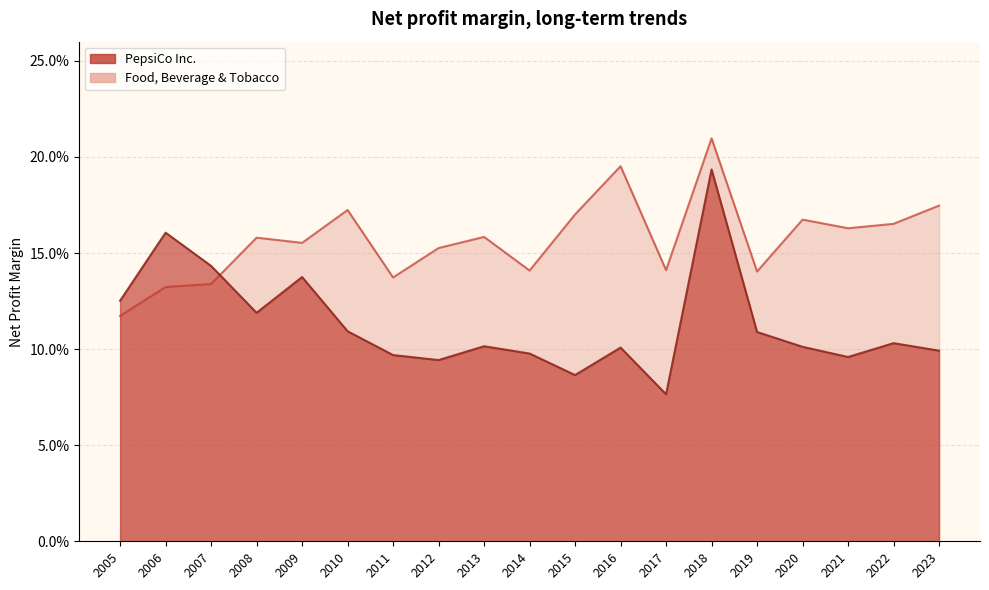

Reading right to left, transcribe all the data shown in this chart.

PepsiCo Inc.: 2005=0.1	2006=0.2	2007=0.1	2008=0.1	2009=0.1	2010=0.1	2011=0.1	2012=0.1	2013=0.1	2014=0.1	2015=0.1	2016=0.1	2017=0.1	2018=0.2	2019=0.1	2020=0.1	2021=0.1	2022=0.1	2023=0.1
Food, Beverage & Tobacco: 2005=0.1	2006=0.1	2007=0.1	2008=0.2	2009=0.2	2010=0.2	2011=0.1	2012=0.2	2013=0.2	2014=0.1	2015=0.2	2016=0.2	2017=0.1	2018=0.2	2019=0.1	2020=0.2	2021=0.2	2022=0.2	2023=0.2